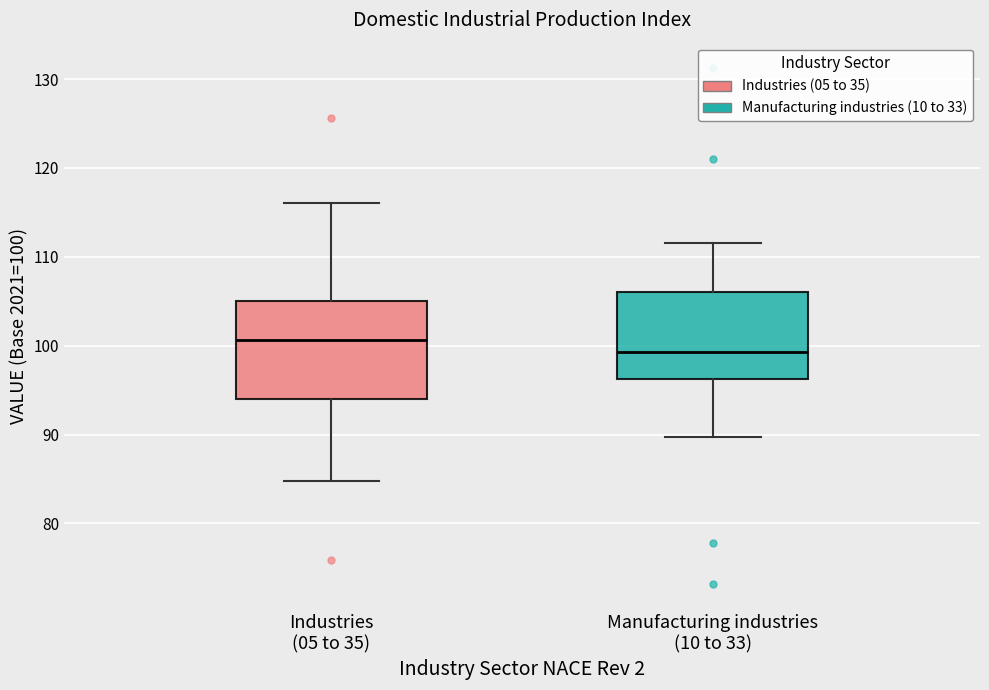

Comparing the boxes themselves (not the whiskers), which one is the tallest?

Industries (05 to 35)